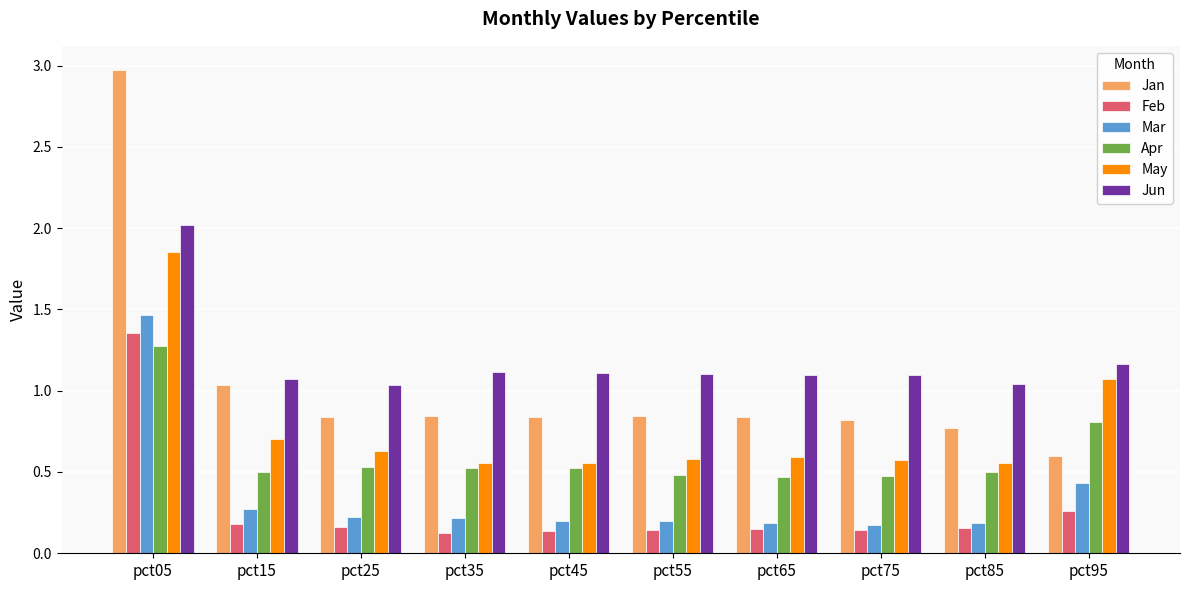

Which category has the highest value in the Jun series?

pct05